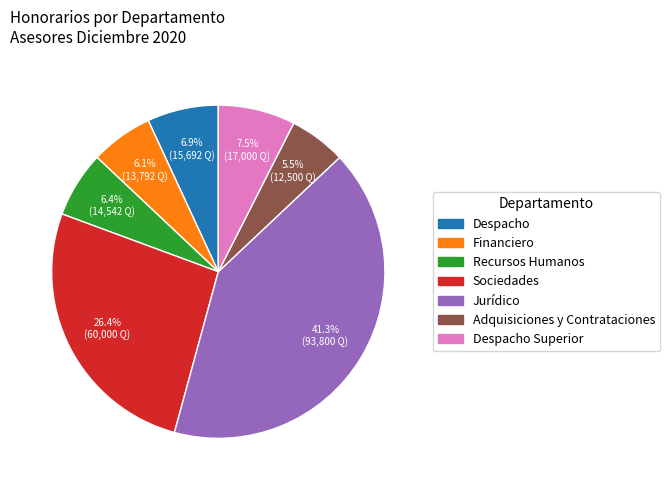

Is there any slice that represents more than half of the pie?

No